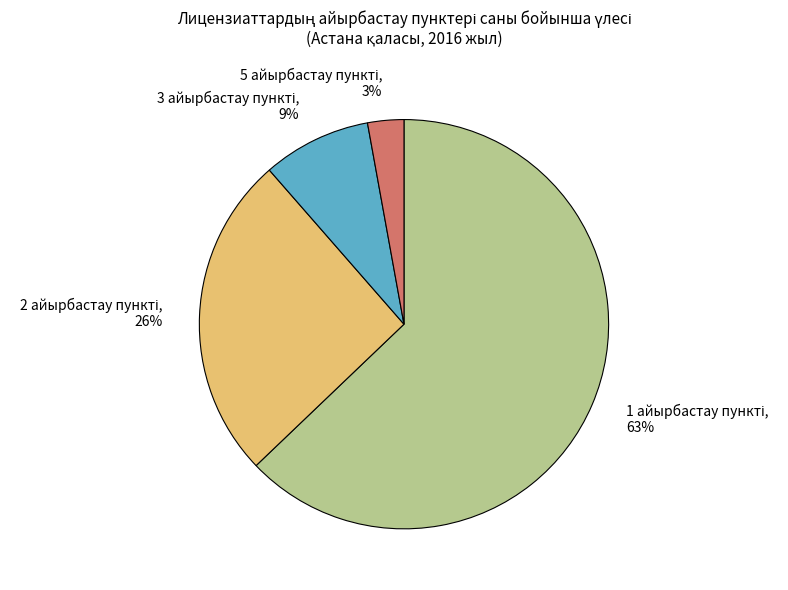

How many segments does this pie chart have?

4